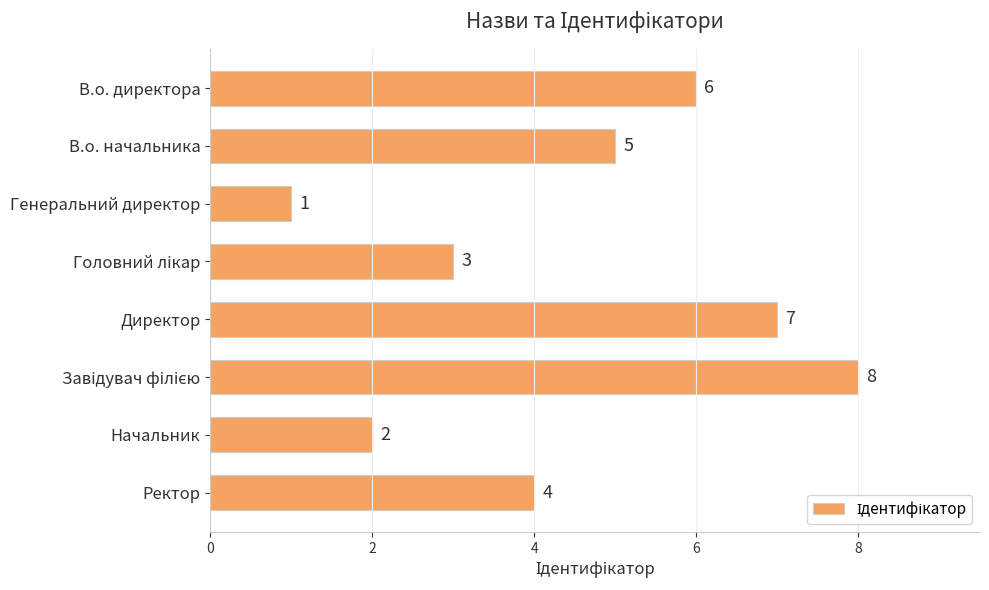

What is the sum of all values?

36